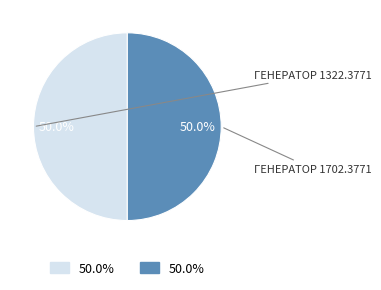

Count the number of slices in the pie.

2